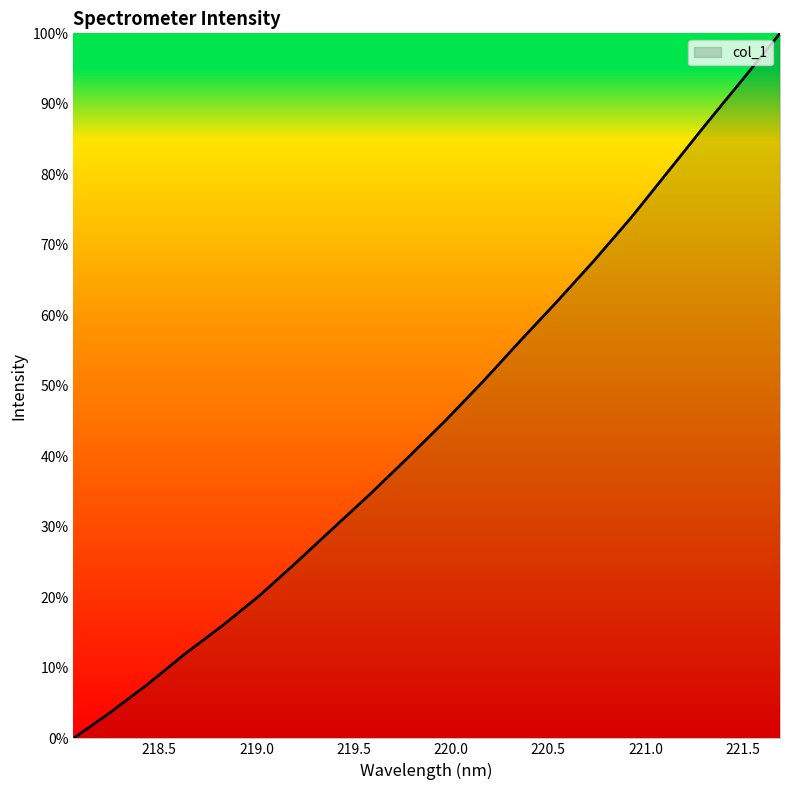

What is the greatest value displayed?

100.0